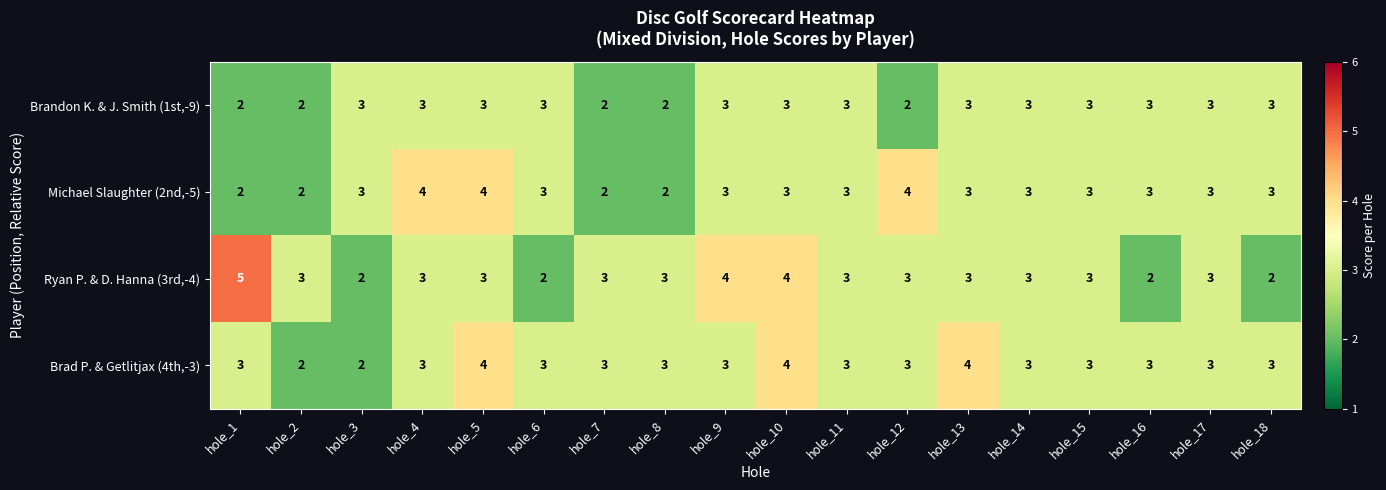

What is the total value across all series at hole_4?

13